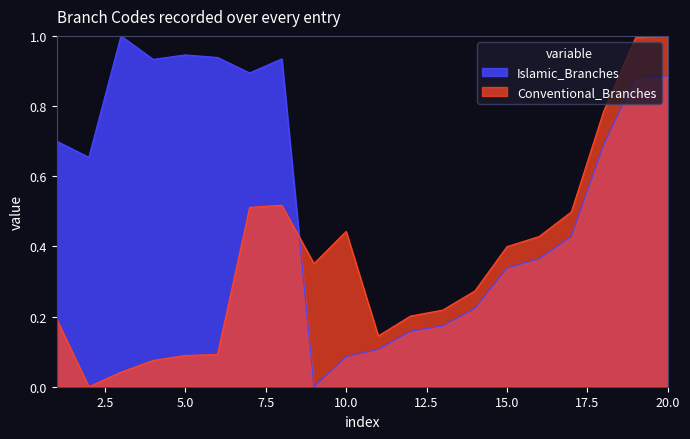

True or false: Islamic_Branches has a value of 0.0 at 13.

False